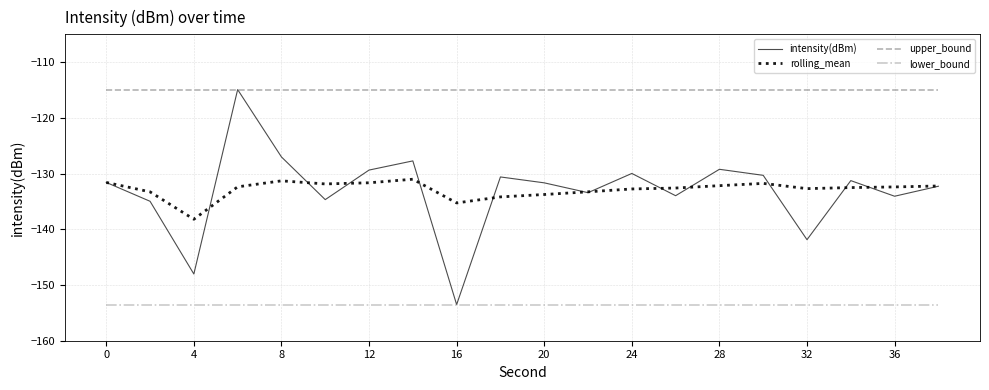

True or false: rolling_mean and lower_bound cross at least once.

False